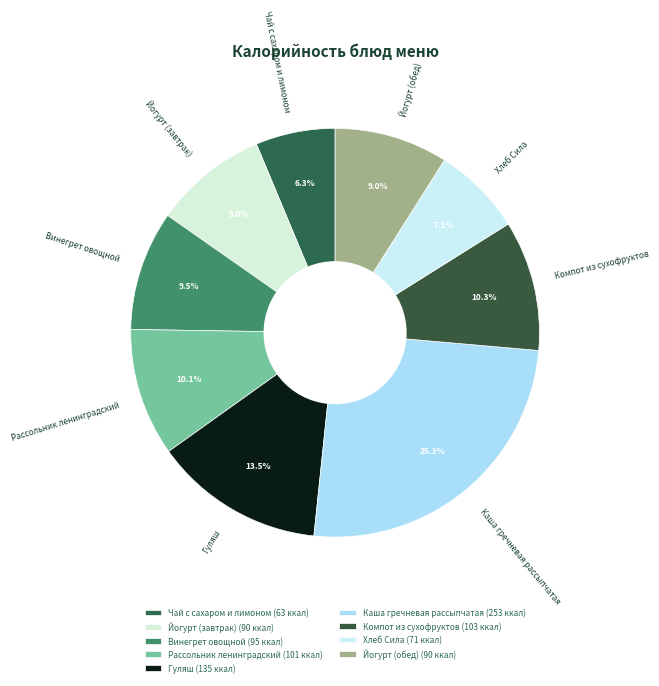

How much of the chart is everything except Компот из сухофруктов?

89.7%